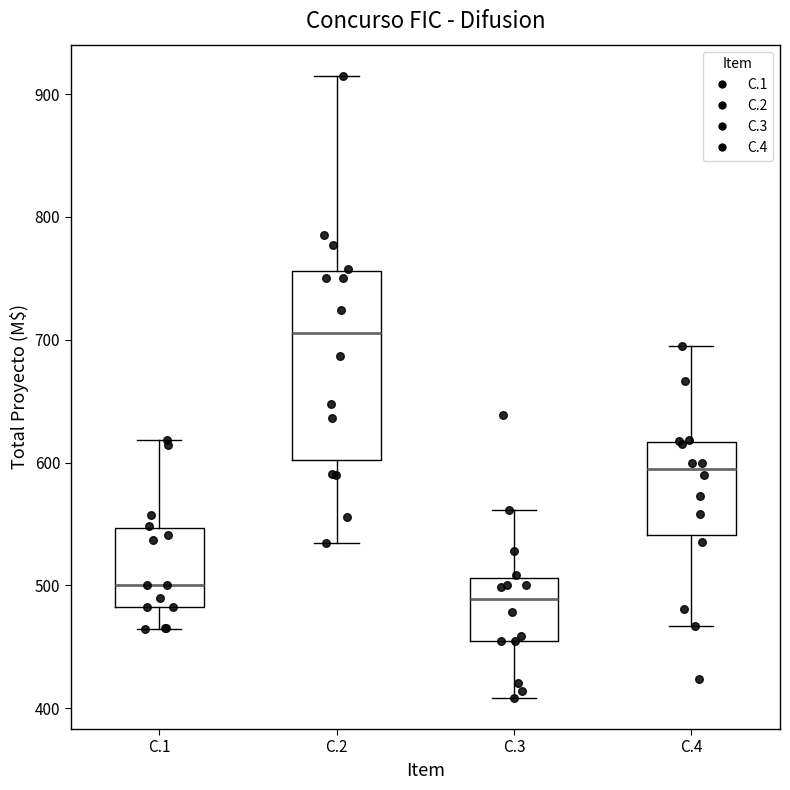

Where does the lower whisker of the box for C.2 end on the y-axis? The values are not printed on the chart, so give them approximately, as read against the axis.

530